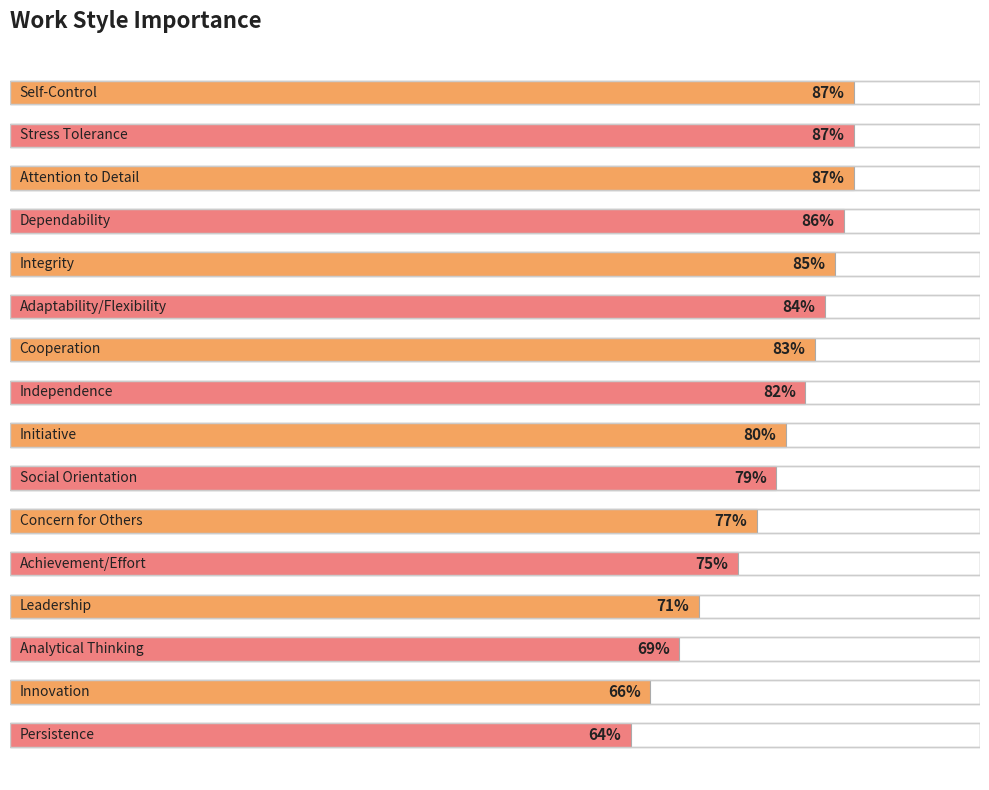

What is the sum of all values?

1262